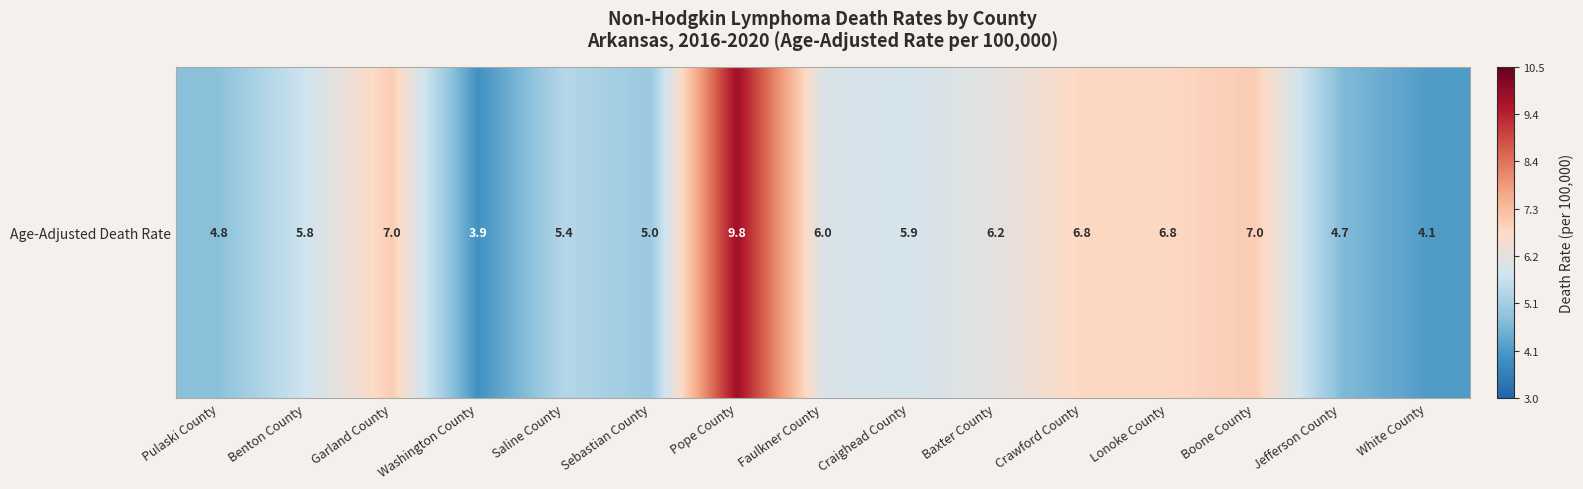

How many data points are above 5?

10